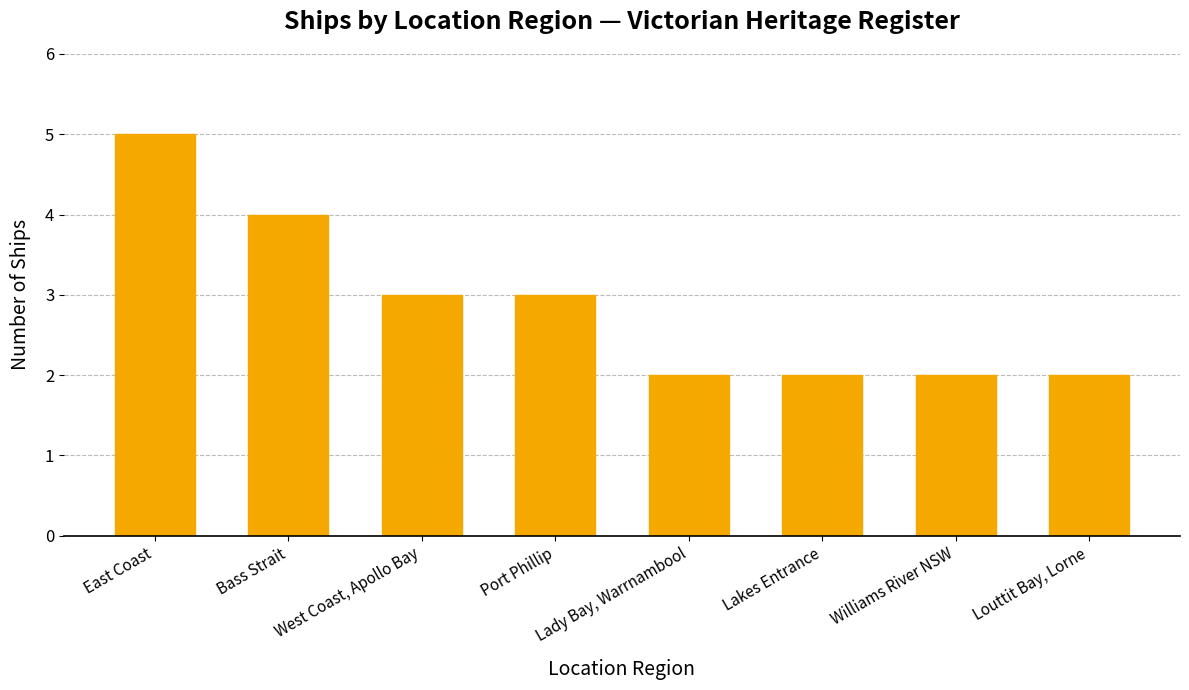

What is the approximate value at East Coast?

5